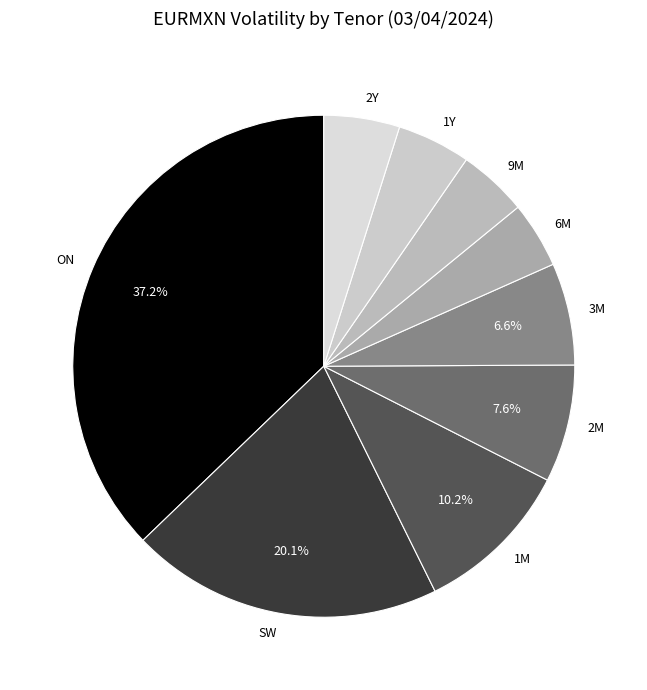

The 2M slice represents 8% of the pie. True or false?

True